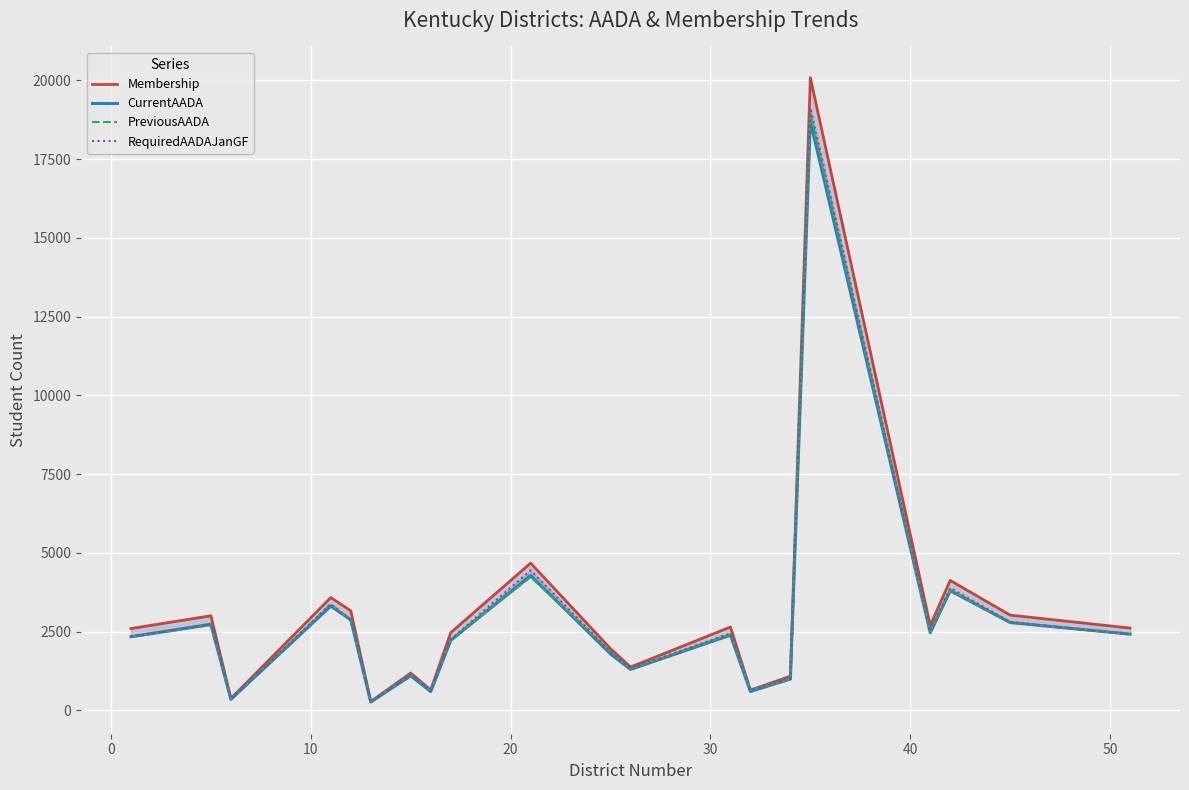

True or false: CurrentAADA and Membership cross at least once.

False